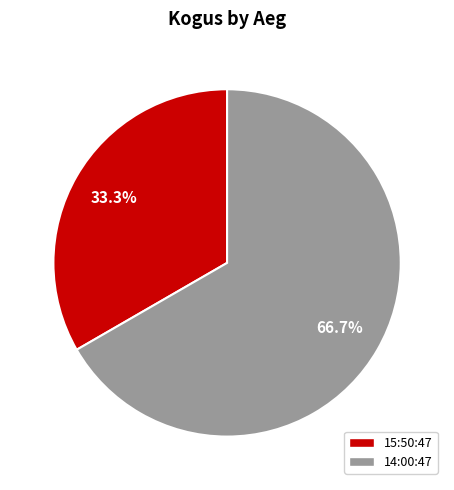

What percentage do 15:50:47 and 14:00:47 together represent?

100.0%